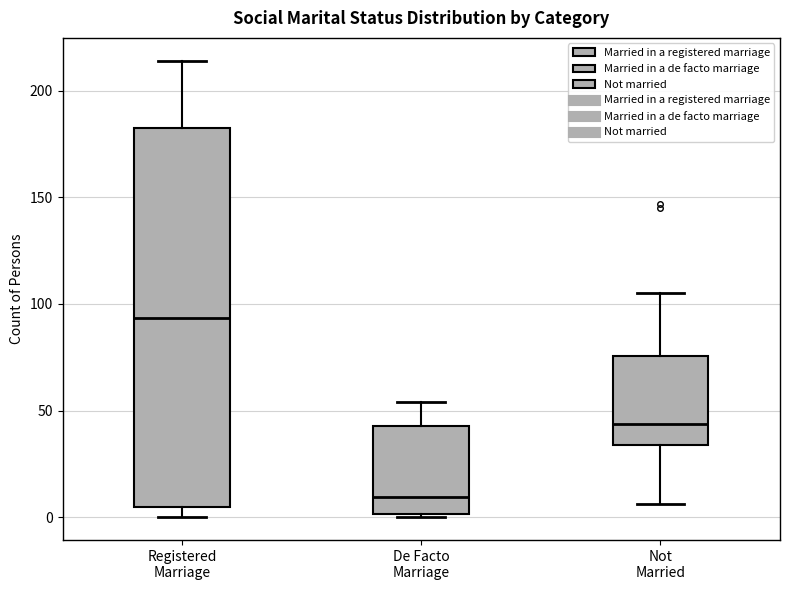

Reading left to right, read every box against the y-axis: the position of its median line, the range the box covers, and the ends of its whiskers. The values are not printed on the chart, so give them approximately, as read against the axis.

Registered Marriage: median 95, box 5 to 185, whiskers 0 to 215
De Facto Marriage: median 10, box 0 to 45, whiskers 0 to 55
Not Married: median 45, box 35 to 75, whiskers 5 to 105